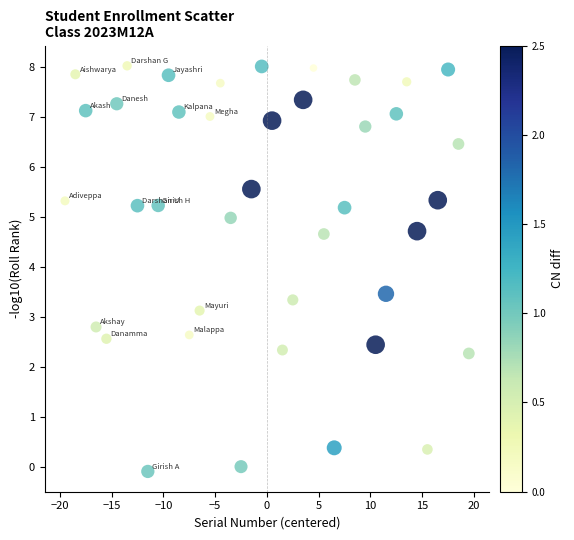

What is the range of X values (max minus min)?

39.0